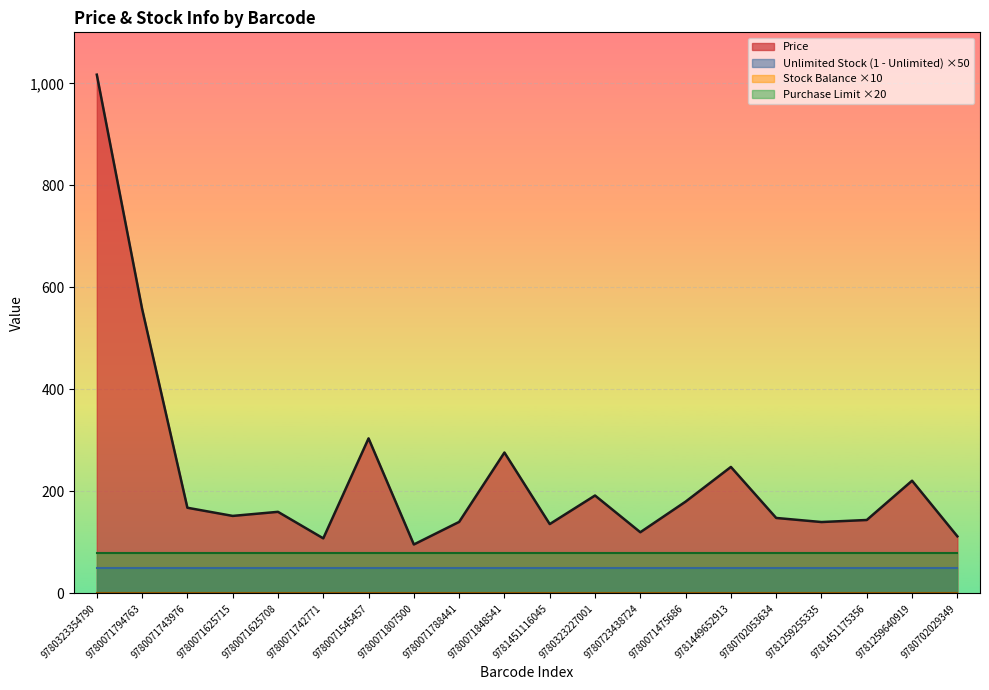

True or false: Stock Balance and Purchase Limit cross at least once.

False